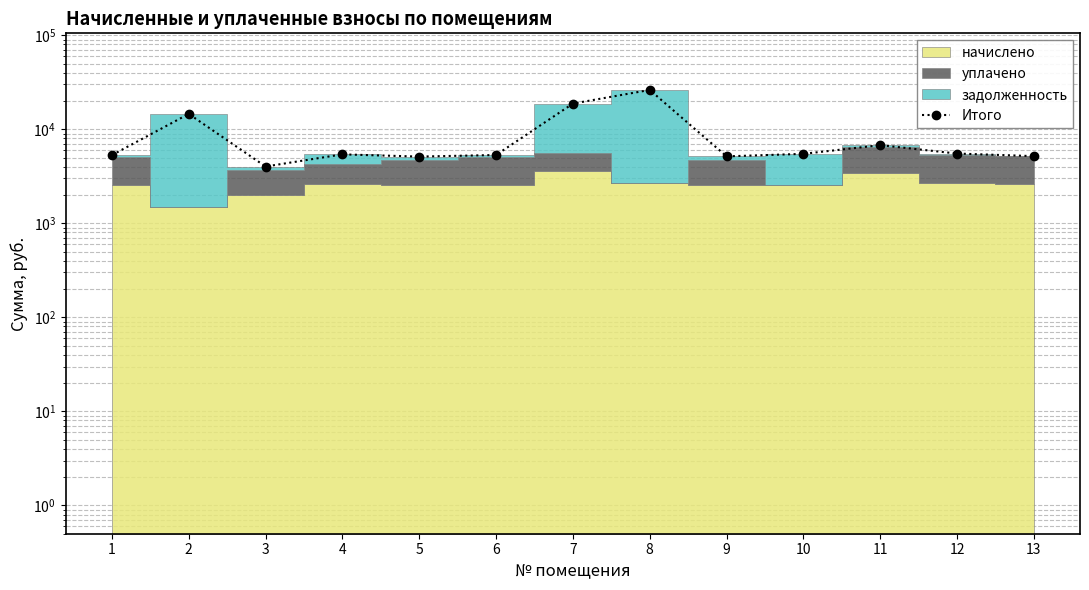

How many categories are shown in the chart?

13